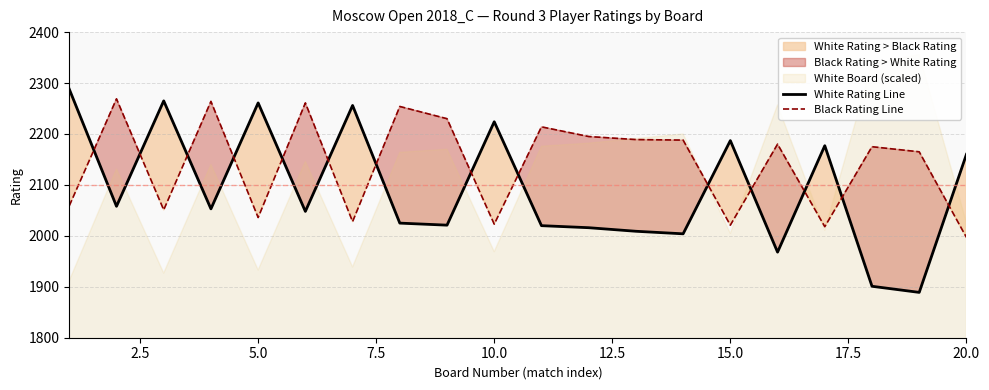

Which category has the lowest value in the Black Rating Line series?

20.0